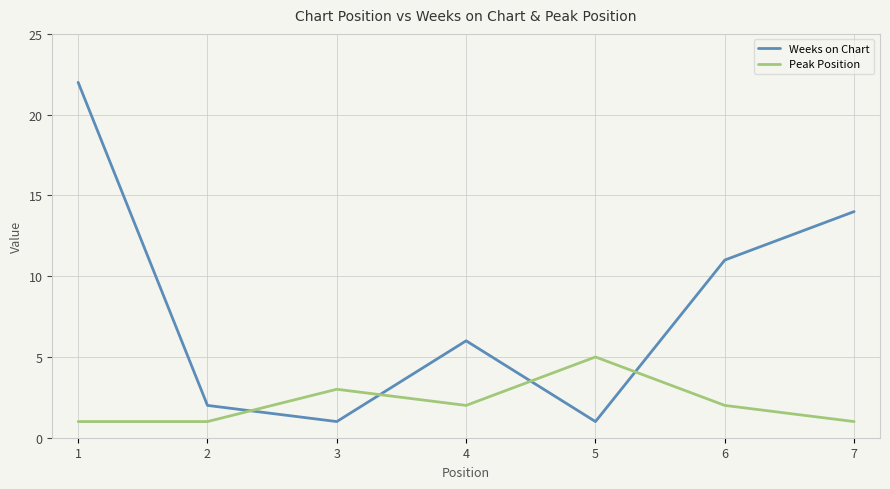

Reading left to right, transcribe all the data shown in this chart.

Weeks on Chart: 22	2	1	6	1	11	14
Peak Position: 1	1	3	2	5	2	1